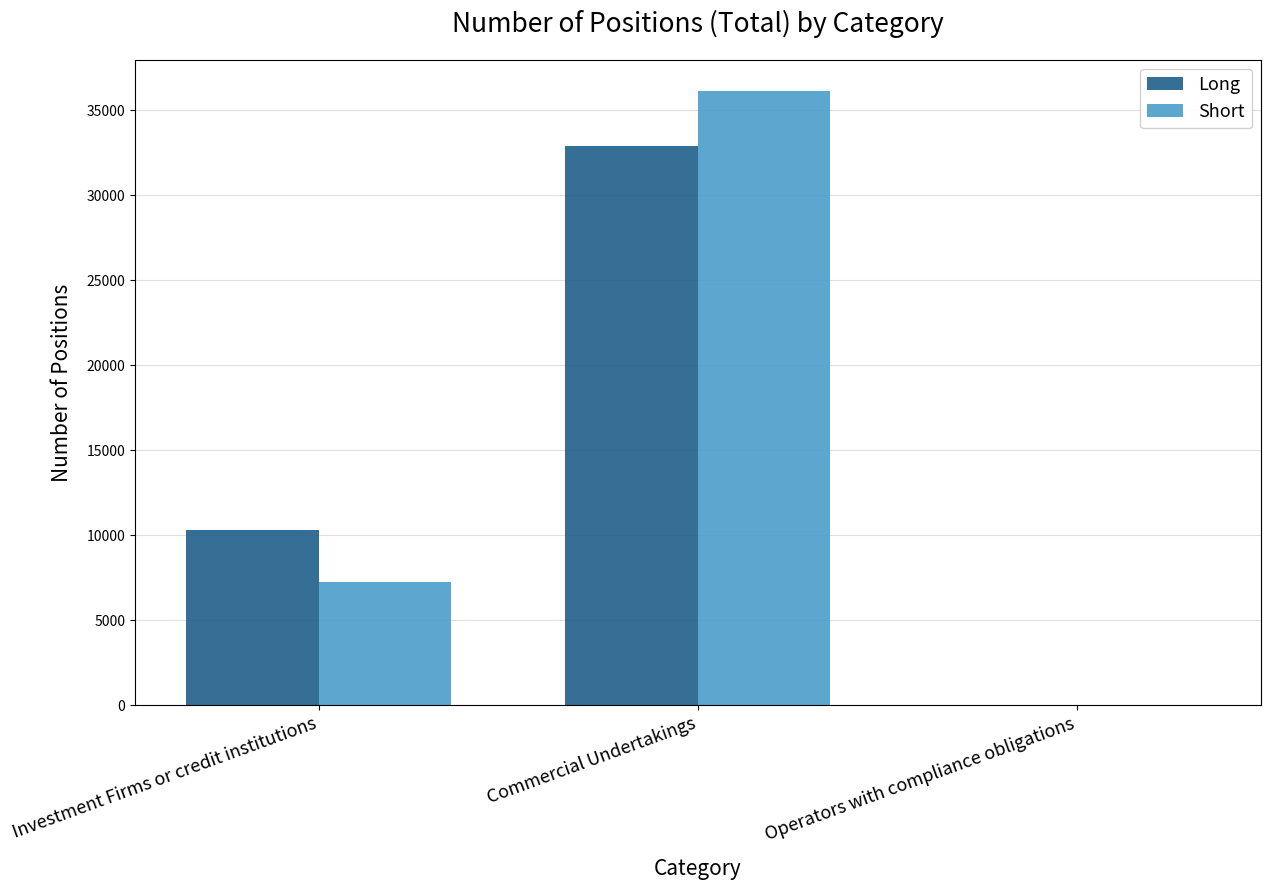

At which category is the sum across all series the highest?

Commercial Undertakings